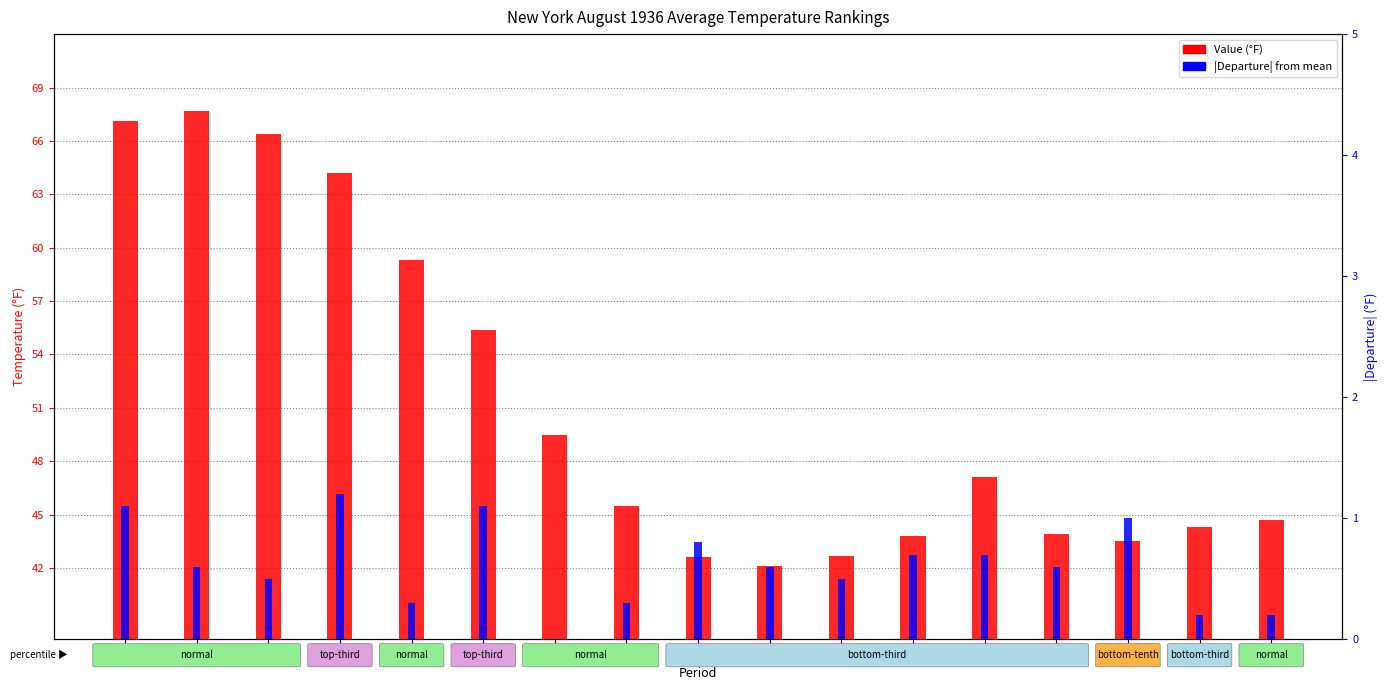

Is it true that |Departure| equals 1.1 at 6?

True